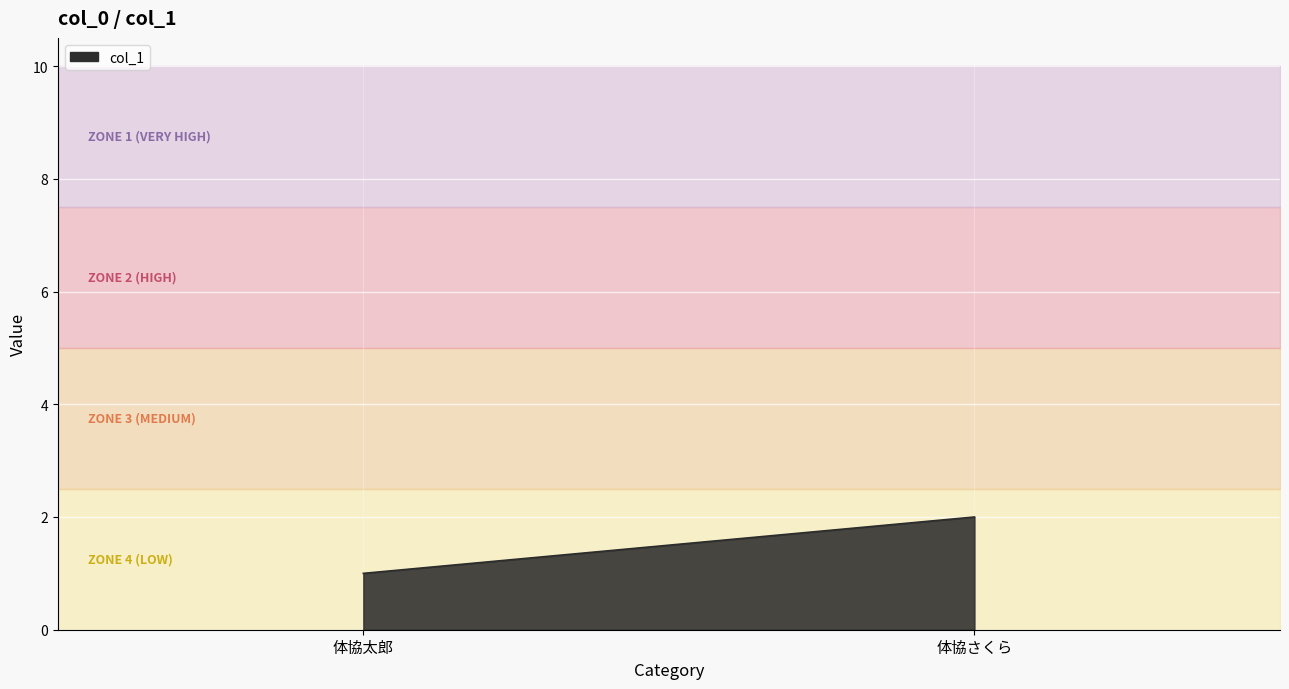

How many values are between 1 and 2?

2